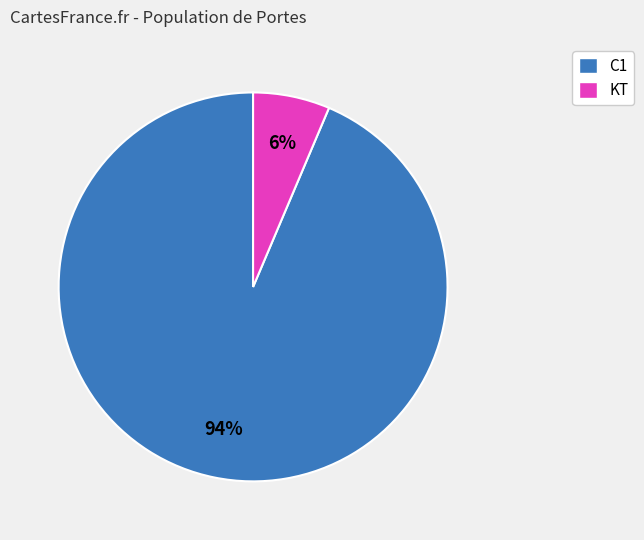

Combined, do KT and C1 account for over 50%?

Yes